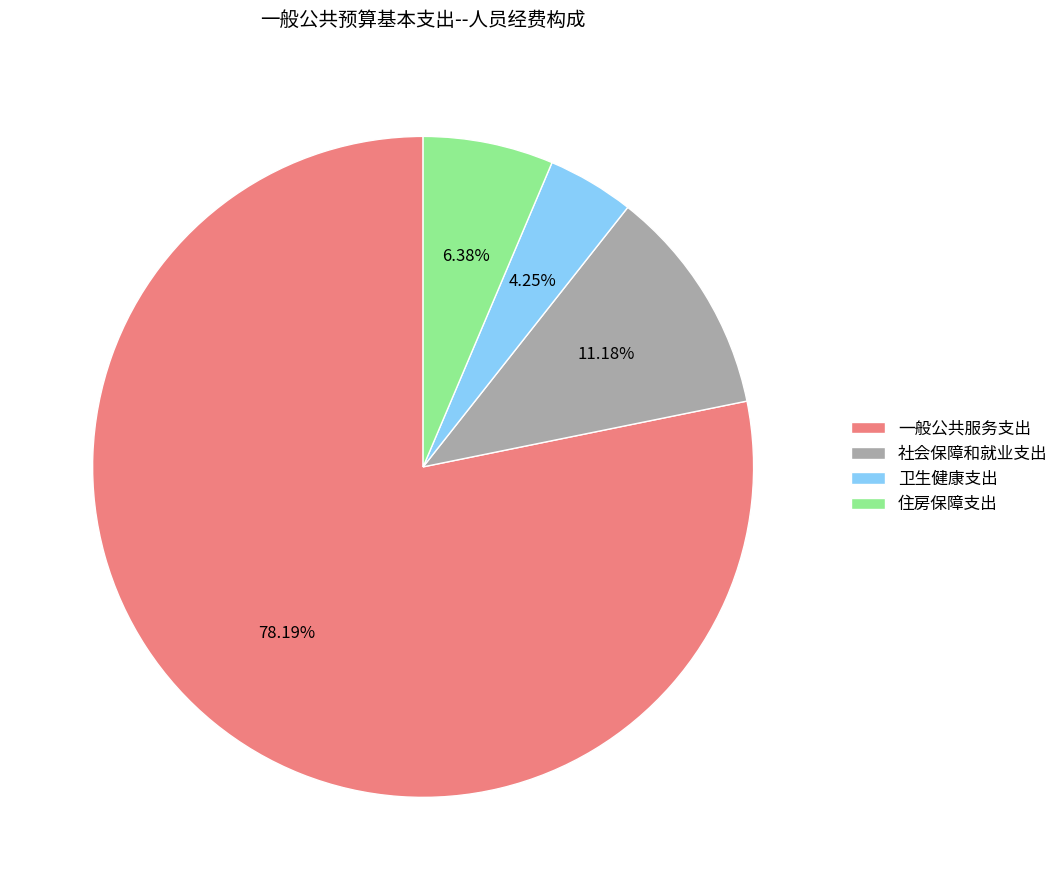

Does 住房保障支出 account for over 50% of the chart?

No